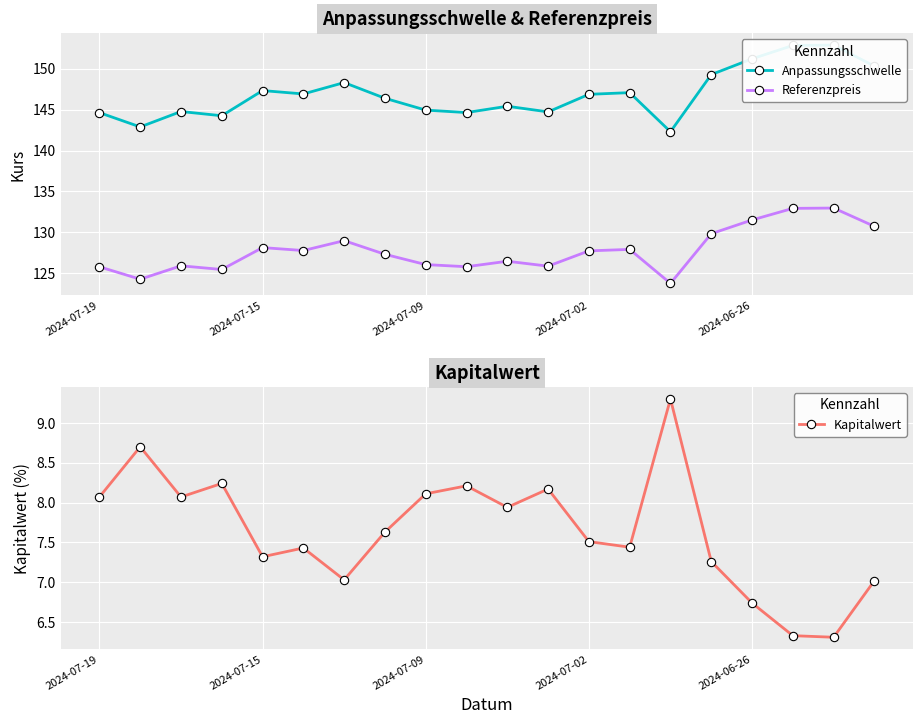

What is the sum of the Anpassungsschwelle values at 19 and 9?

295.0